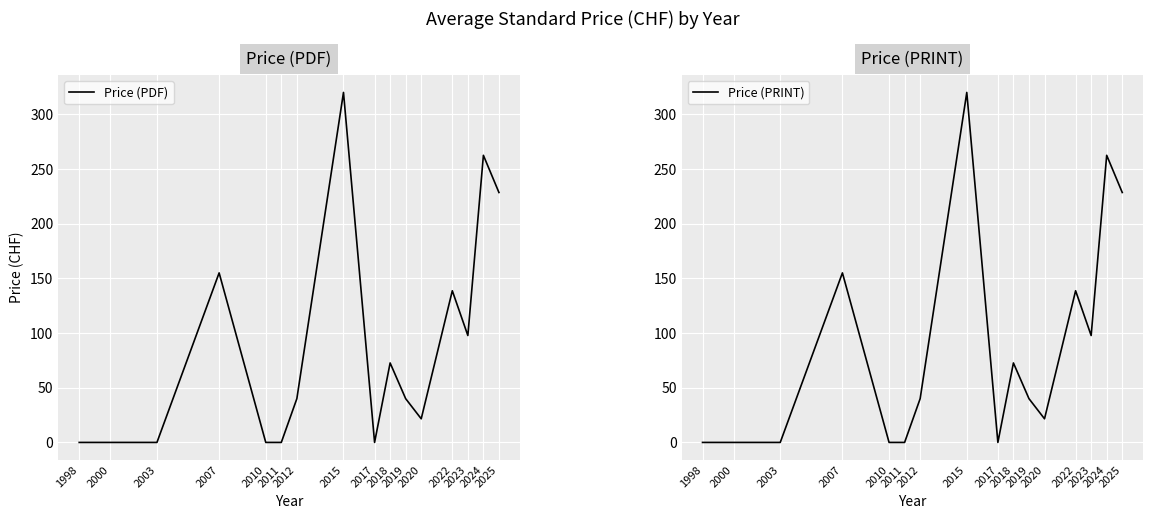

Which series has the largest total across all categories?

Price (PDF)